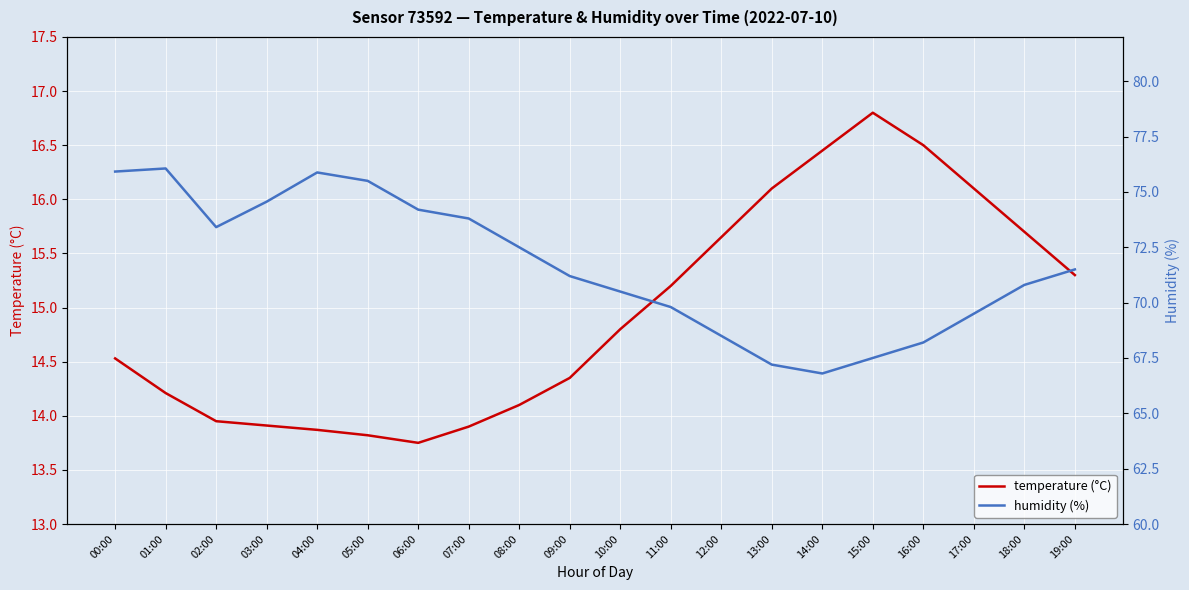

What is the difference between the second highest and minimum values in the temperature (°C) series?

2.8